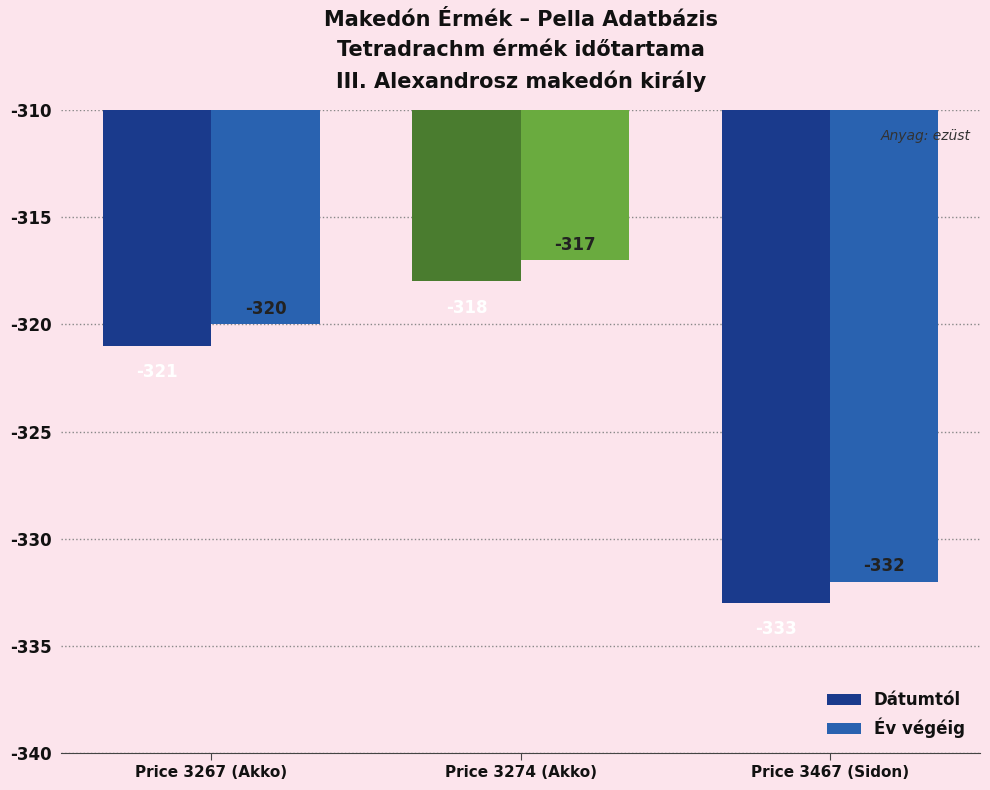

What is the difference between the second highest and minimum values in the Év végéig series?

12